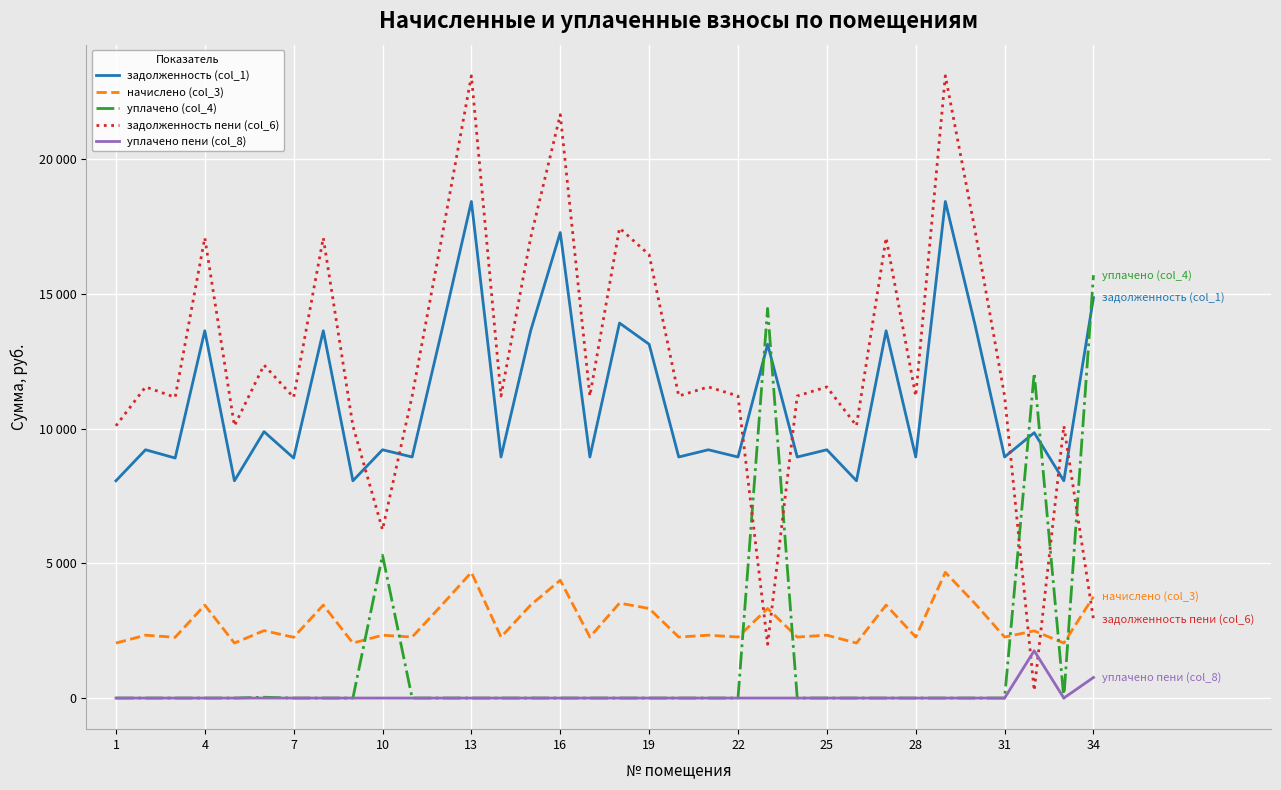

After their last crossing, which series has the higher values: начислено (col_3) or уплачено (col_4)?

уплачено (col_4)